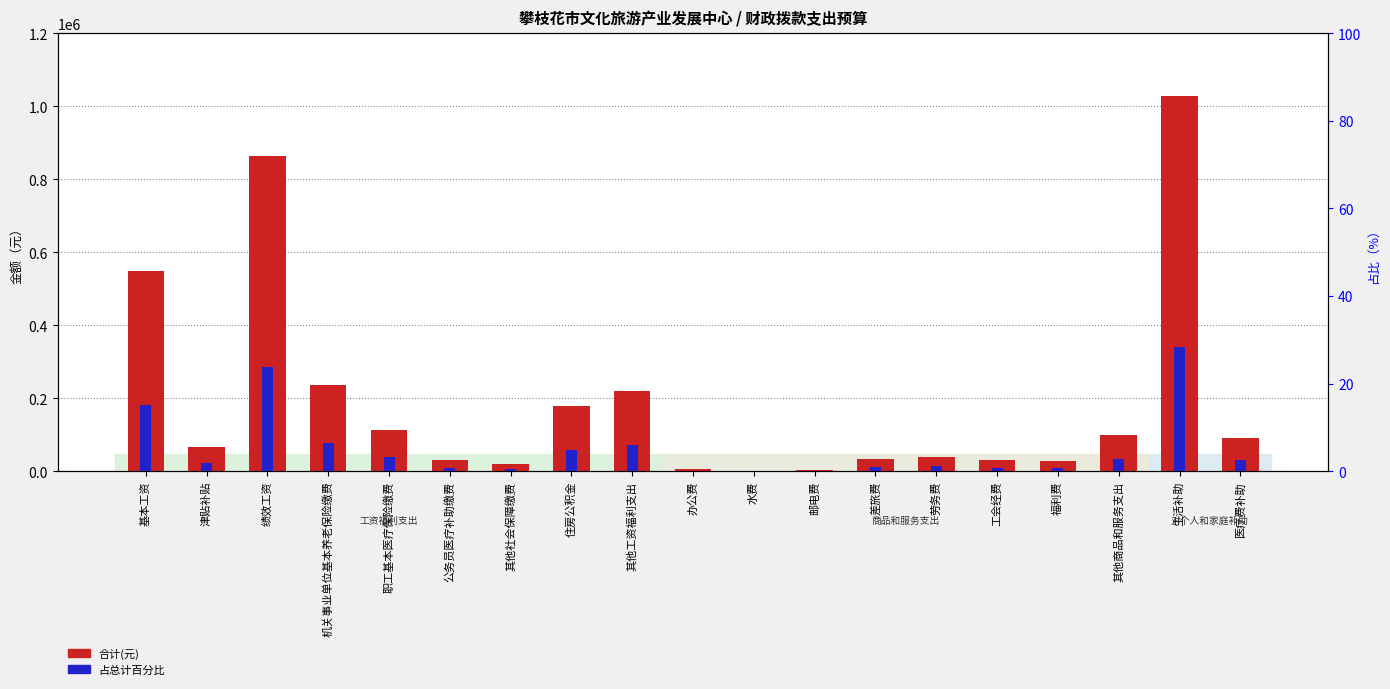

What is the average value of the 占总计百分比 series?

5.3